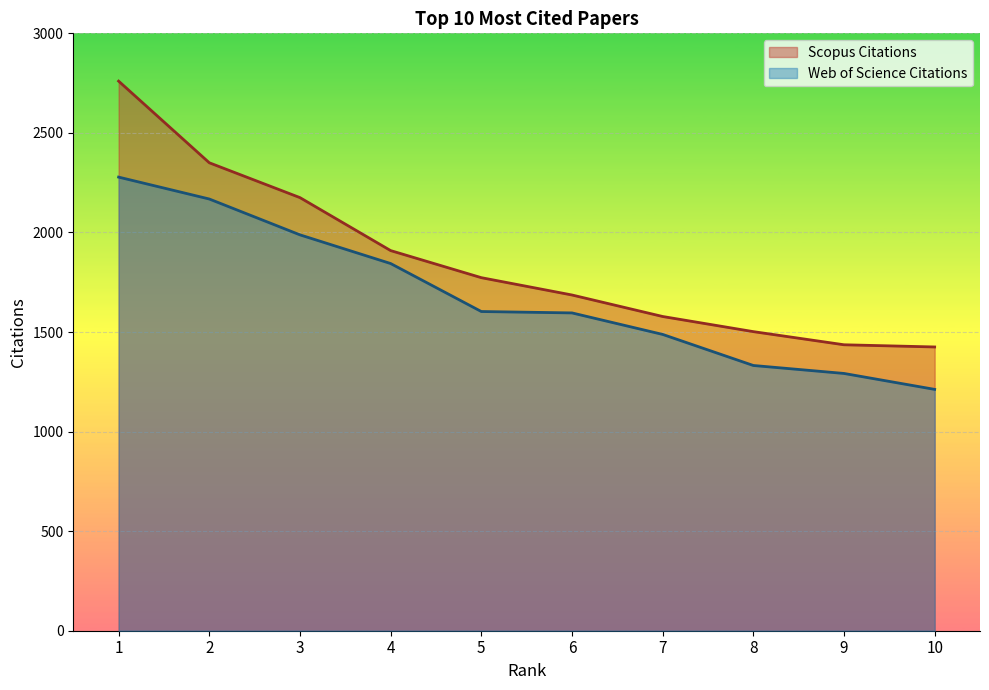

How many values in the Web of Science Citations series are below 1603?

5